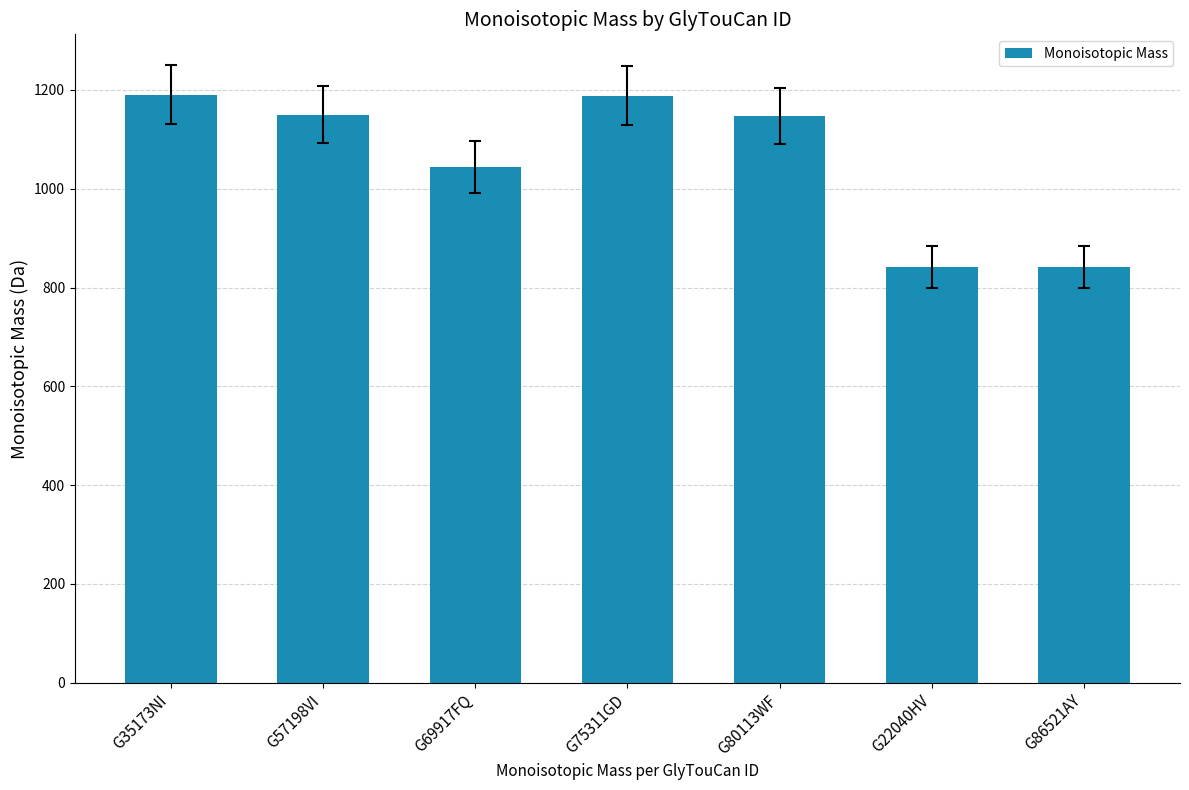

Between G80113WF and G86521AY, which is larger?

G80113WF